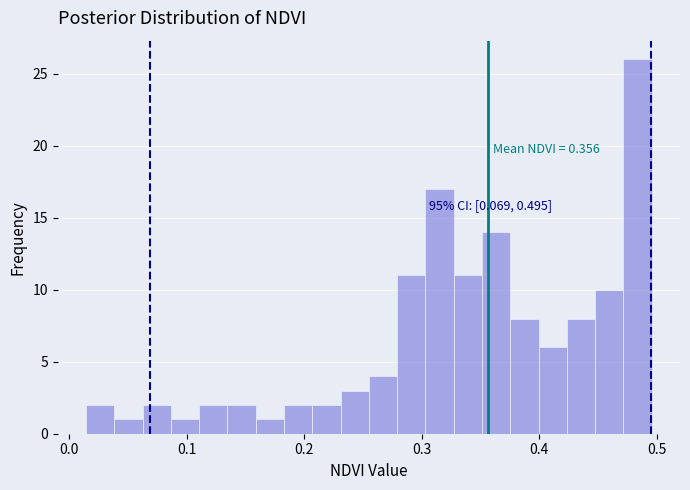

Read against the x-axis, roughly where is the centre of the tallest bar?

0.48